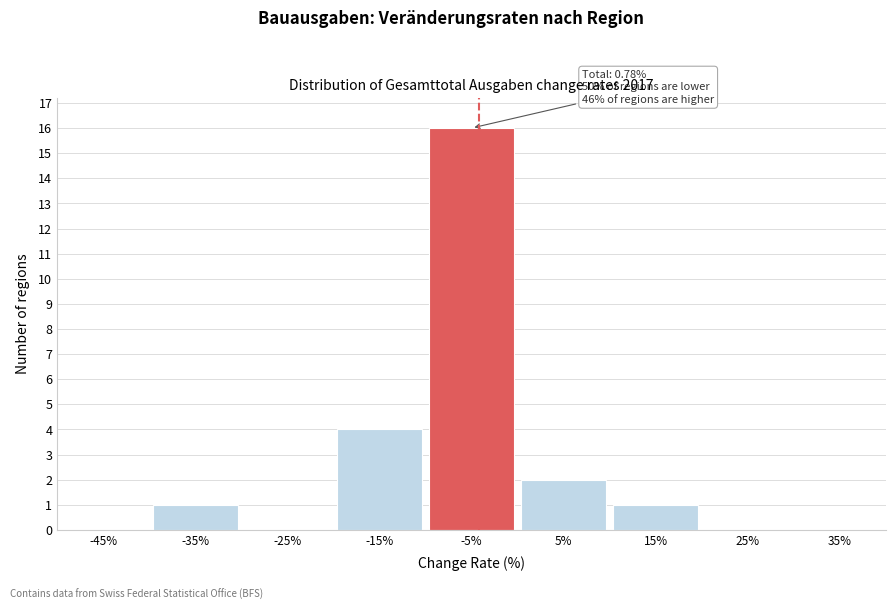

Reading left to right, list all the values displayed in this chart.

-45%=0	-35%=1	-25%=0	-15%=4	-5%=16	5%=2	15%=1	25%=0	35%=0